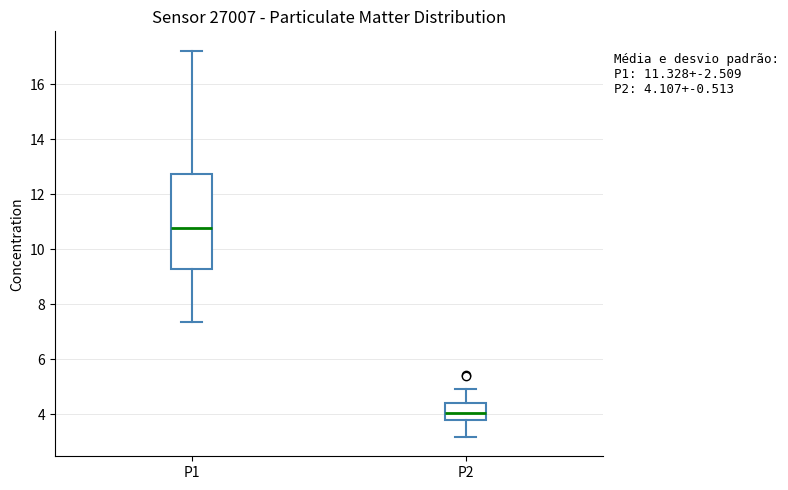

Comparing the boxes themselves (not the whiskers), which one is the tallest?

P1